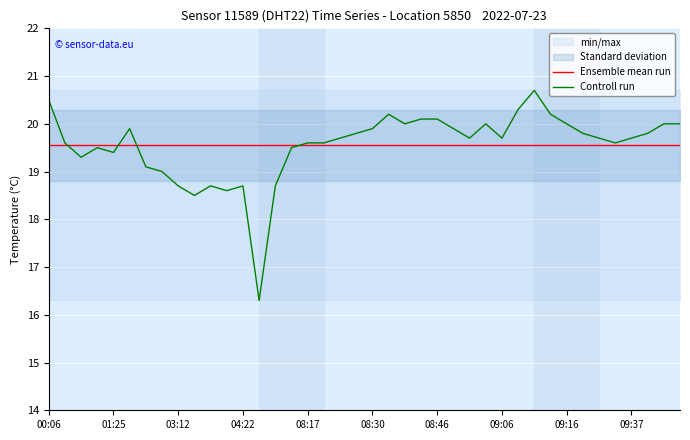

At which label is Ensemble mean run closest to 19?

00:06